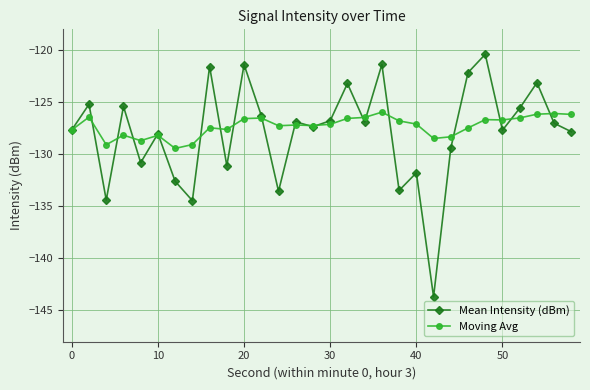

True or false: Mean Intensity (dBm) has more than 1 interior local peaks.

True